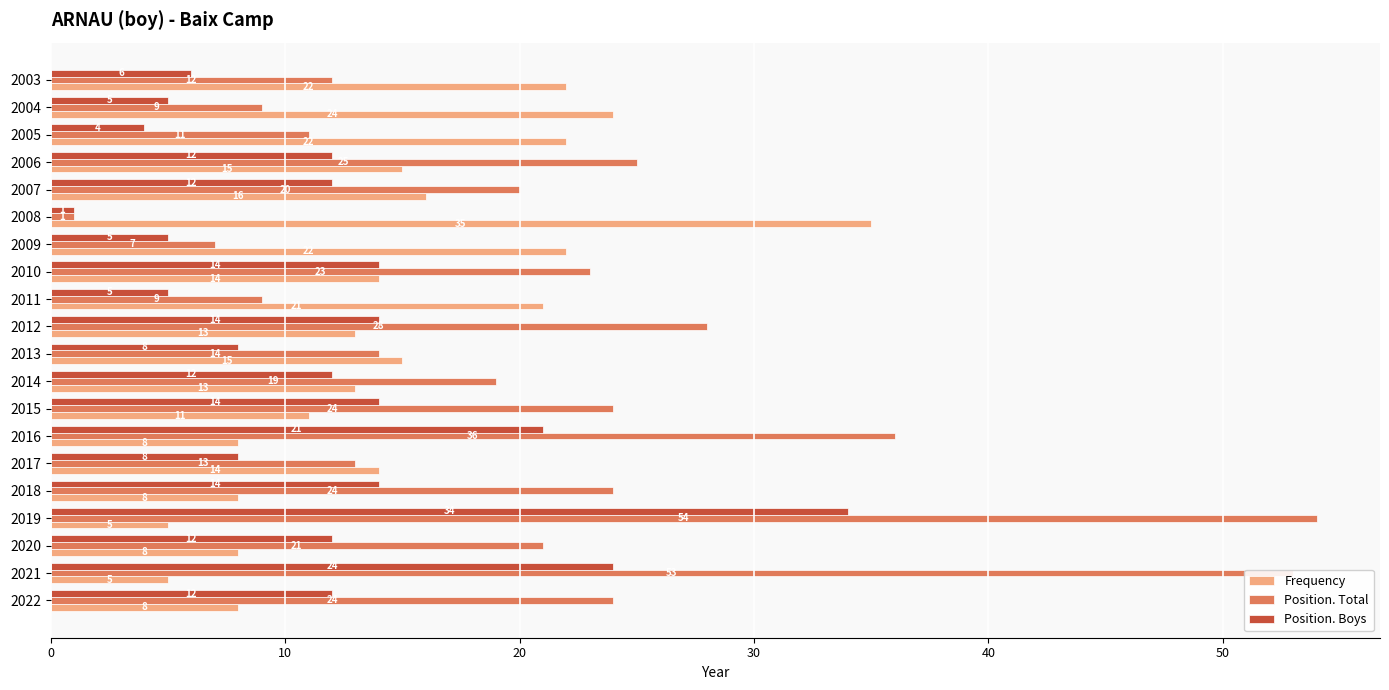

Which label corresponds to the smallest value in the chart?

2008